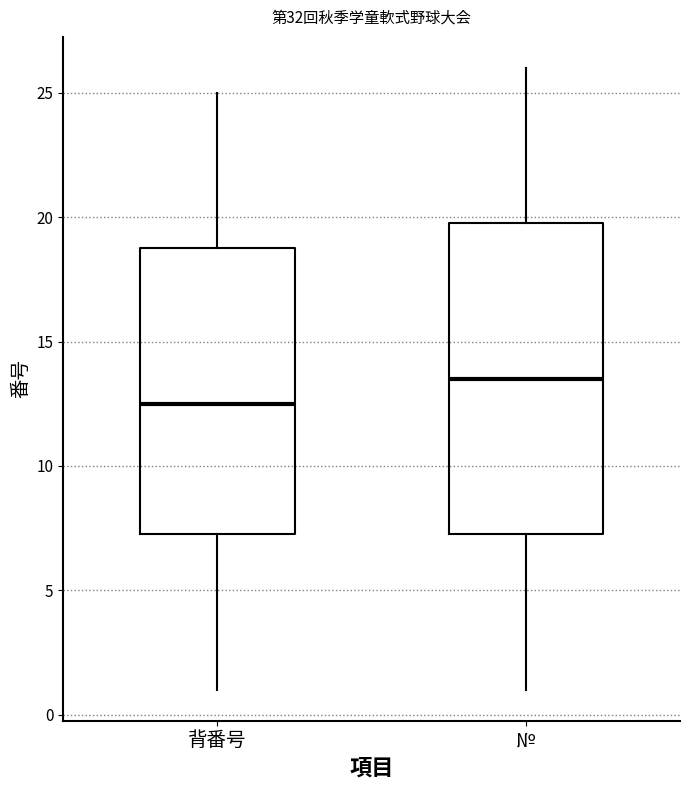

Comparing the boxes themselves (not the whiskers), which one is the tallest?

№